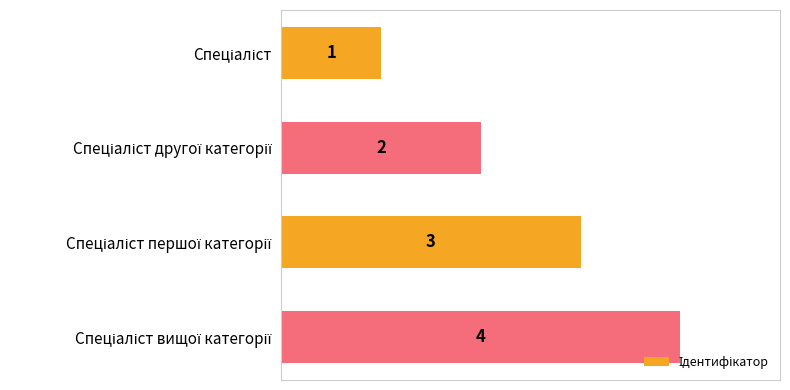

What is the maximum value shown in the chart?

4